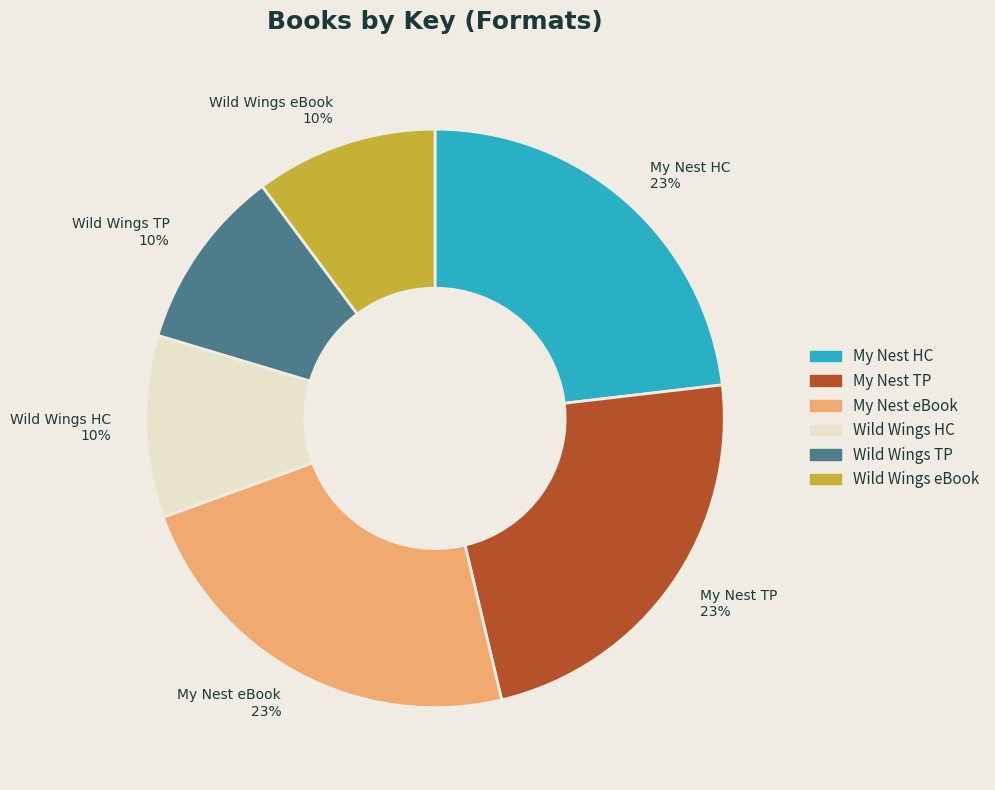

What is the ratio of the value at My Nest eBook to the value at Wild Wings TP?

2.3